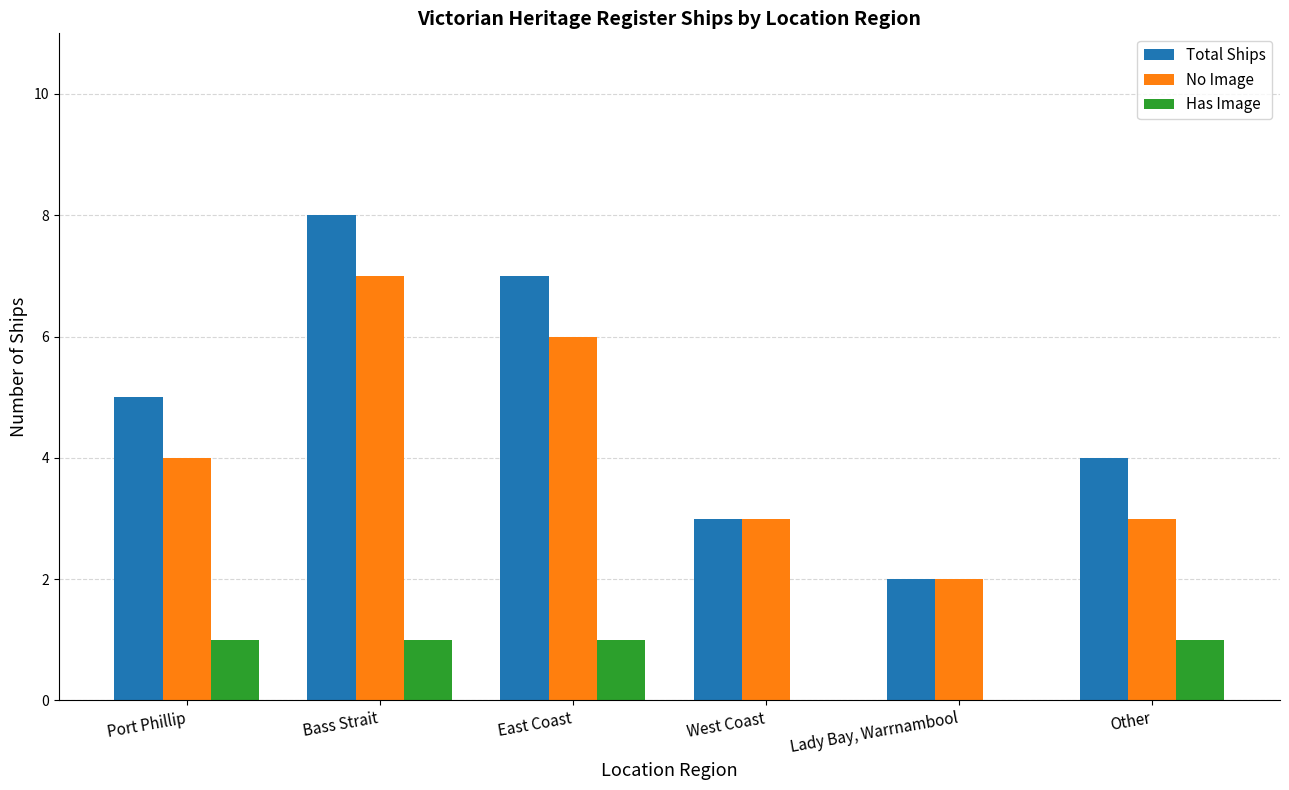

At which category is the sum across all series the highest?

Bass Strait